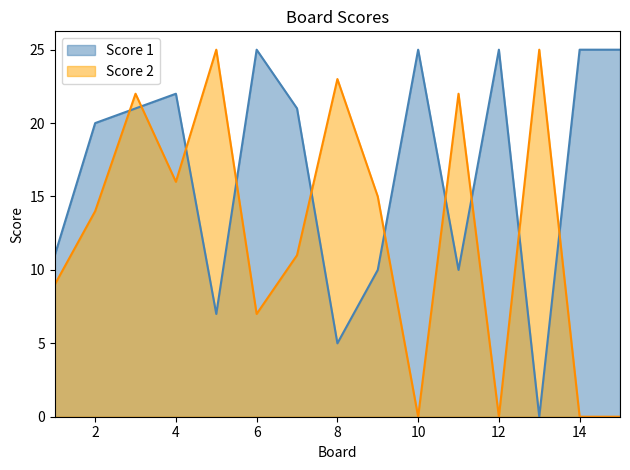

Rank the categories by Score 1 value from highest to lowest.

6, 10, 12, 14, 15, 4, 3, 7, 2, 1, 9, 11, 5, 8, 13